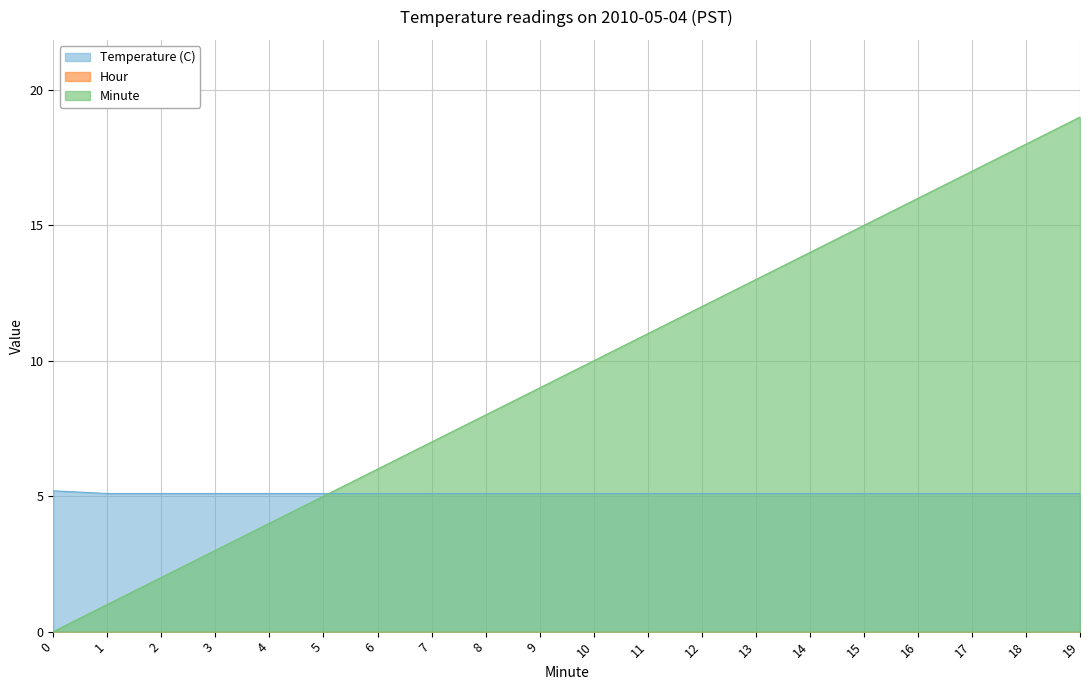

How many lines are shown in the chart?

3